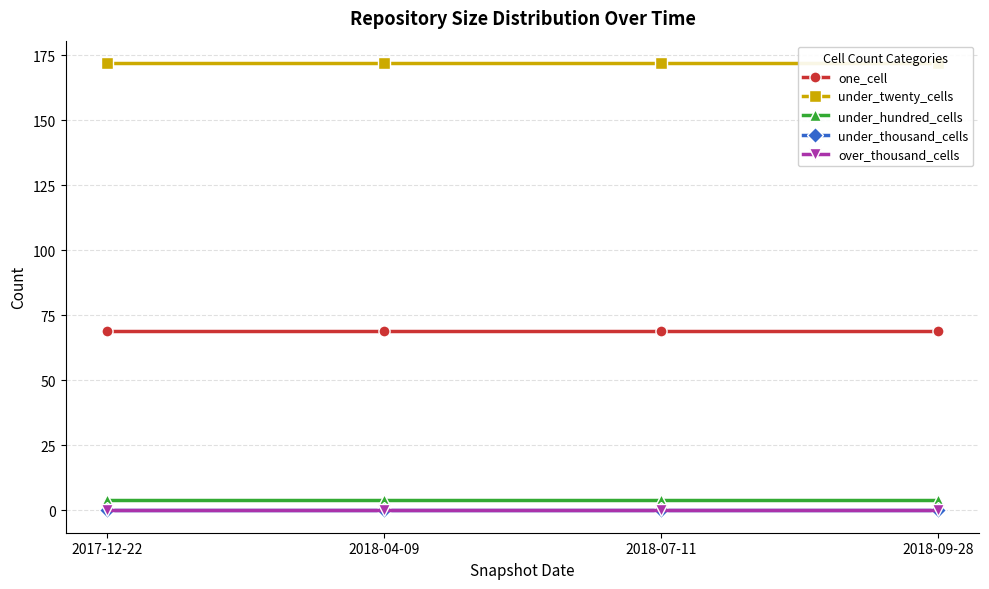

Does the chart display data point markers on the line(s)?

Yes